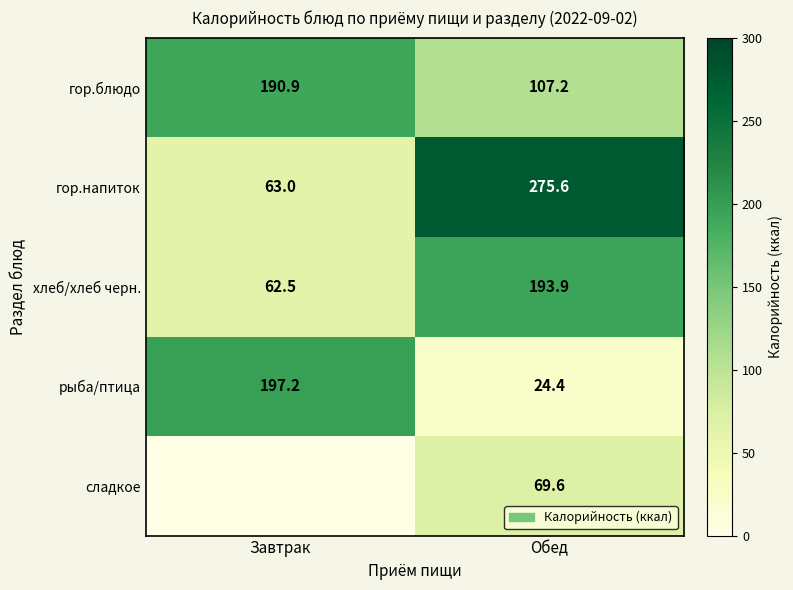

At how many categories does at least one series exceed 195?

2